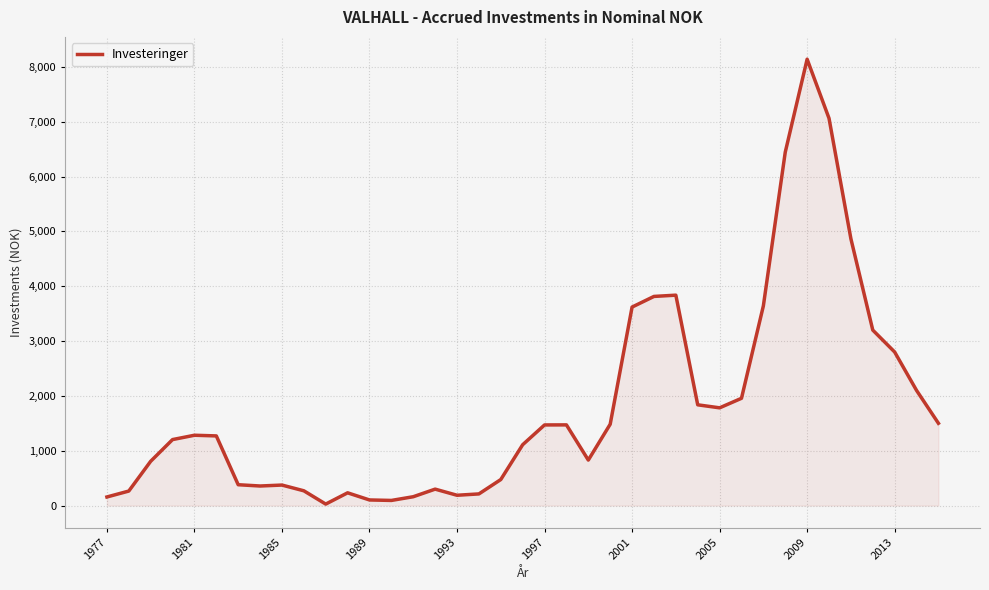

What is the maximum value shown in the chart?

8141.0